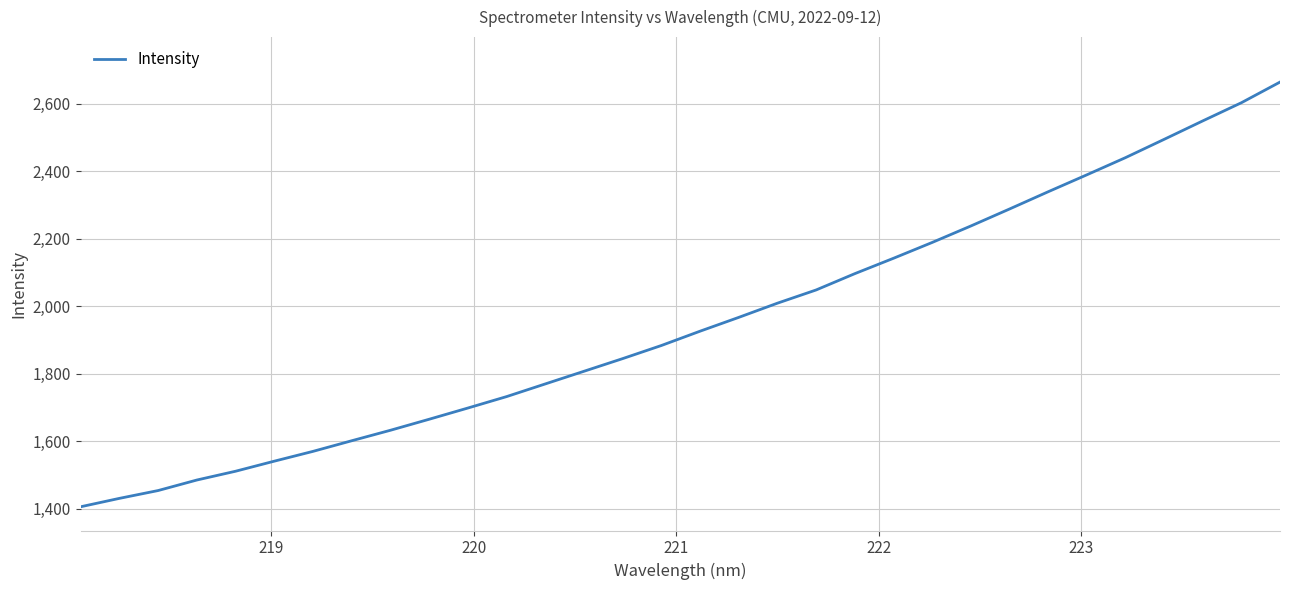

What is the difference between the maximum and minimum values?

1258.1